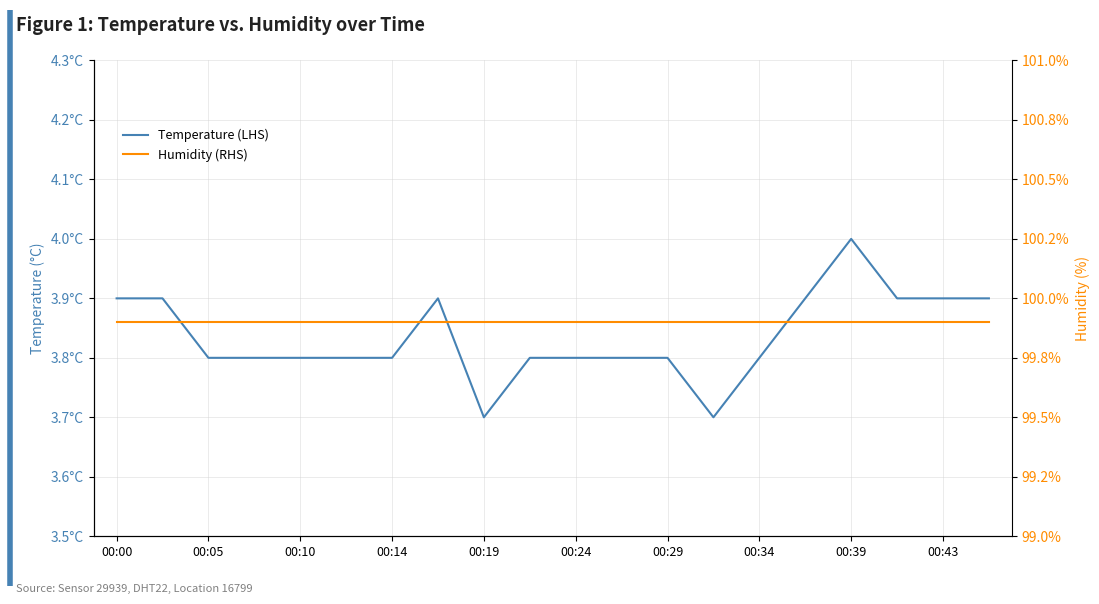

True or false: Humidity (RHS) has more than 1 points higher than both neighbors.

False